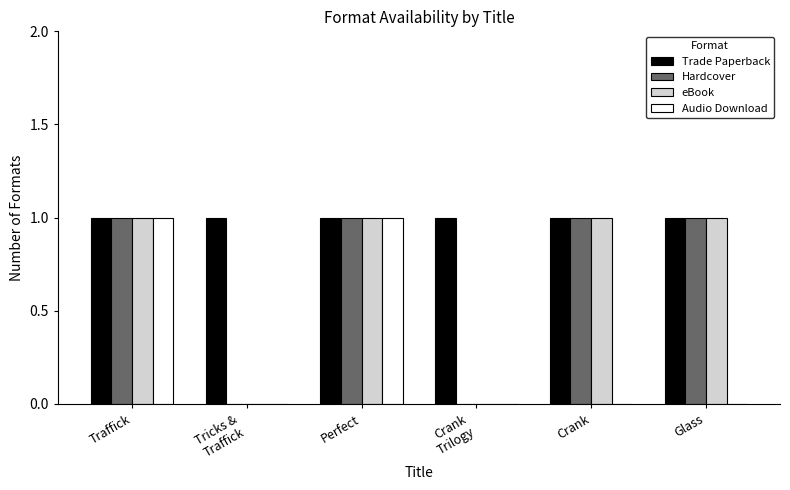

The value of Audio Download at Crank is -1. True or false?

False